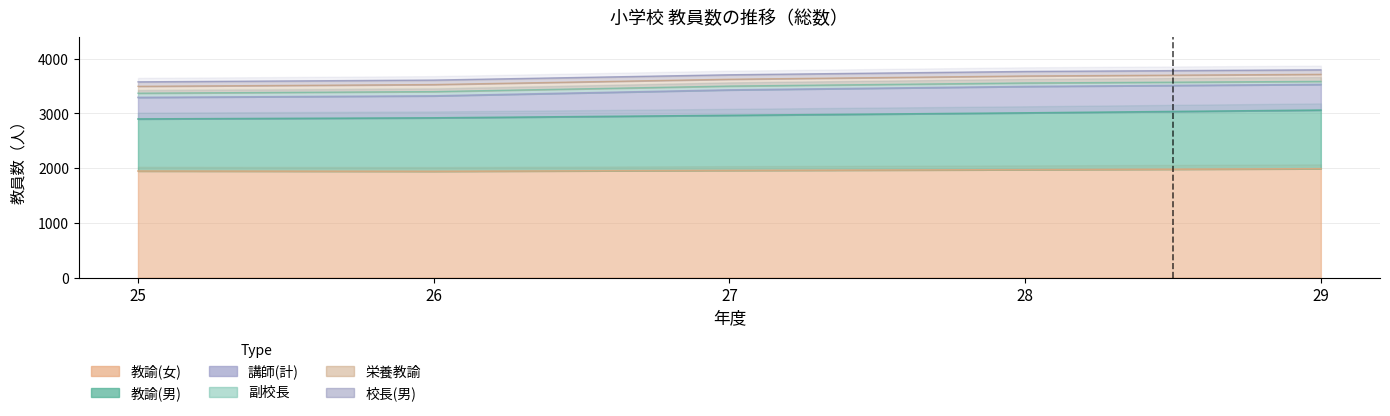

True or false: 教諭(男) has a value of 458 at 29.

False